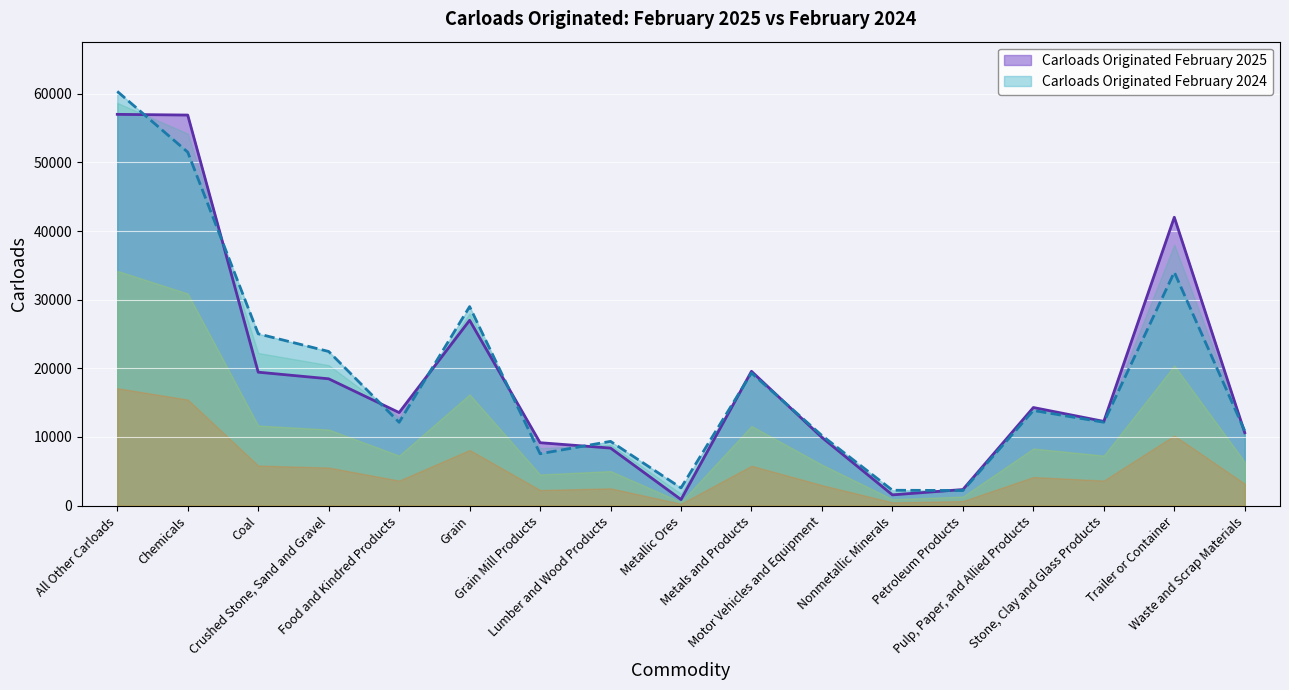

Reading left to right, what are all the values shown in this chart?

Carloads Originated February 2025: 56997	56895	19433	18470	13548	26994	9160	8376	881	19561	9921	1557	2336	14286	12264	42005	10611
Carloads Originated February 2024: 60346	51491	25026	22451	12133	28989	7550	9354	2574	19323	10198	2232	2190	13855	12142	34006	10868